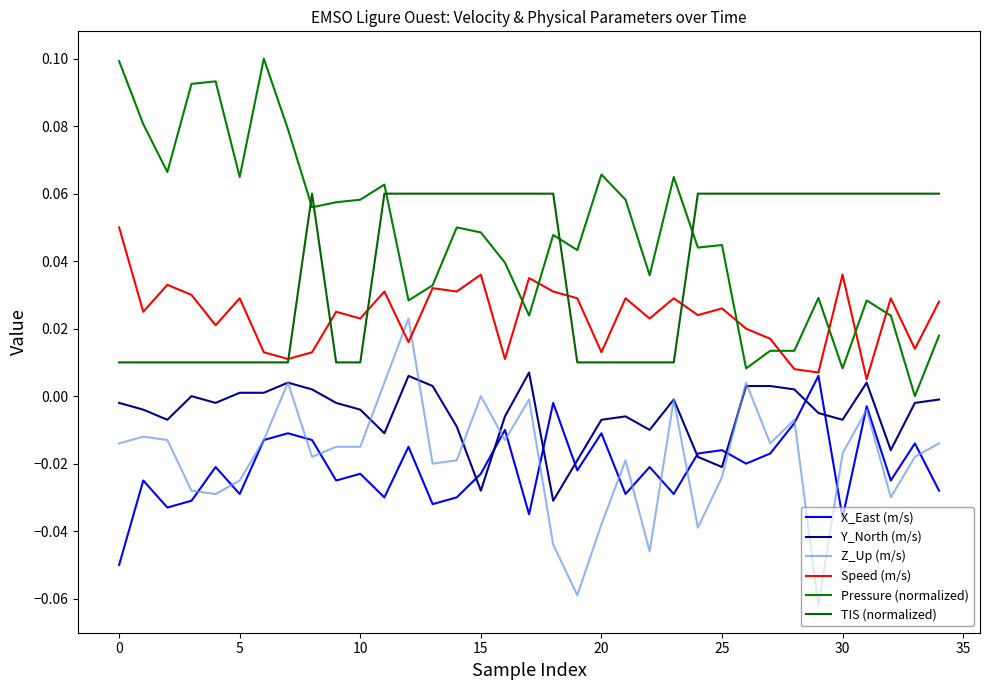

Reading right to left, transcribe all the data shown in this chart.

X_East (m/s): -0.0	-0.0	-0.0	-0.0	-0.0	0.0	-0.0	-0.0	-0.0	-0.0	-0.0	-0.0	-0.0	-0.0	-0.0	-0.0	-0.0	-0.0	-0.0	-0.0	-0.0	-0.0	-0.0	-0.0	-0.0	-0.0	-0.0	-0.0	-0.0	-0.0	-0.0	-0.0	-0.0	-0.0	-0.1
Y_North (m/s): -0.0	-0.0	-0.0	0.0	-0.0	-0.0	0.0	0.0	0.0	-0.0	-0.0	-0.0	-0.0	-0.0	-0.0	-0.0	-0.0	0.0	-0.0	-0.0	-0.0	0.0	0.0	-0.0	-0.0	-0.0	0.0	0.0	0.0	0.0	-0.0	0.0	-0.0	-0.0	-0.0
Z_Up (m/s): -0.0	-0.0	-0.0	-0.0	-0.0	-0.1	-0.0	-0.0	0.0	-0.0	-0.0	-0.0	-0.0	-0.0	-0.0	-0.1	-0.0	-0.0	-0.0	0.0	-0.0	-0.0	0.0	0.0	-0.0	-0.0	-0.0	0.0	-0.0	-0.0	-0.0	-0.0	-0.0	-0.0	-0.0
Speed (m/s): 0.0	0.0	0.0	0.0	0.0	0.0	0.0	0.0	0.0	0.0	0.0	0.0	0.0	0.0	0.0	0.0	0.0	0.0	0.0	0.0	0.0	0.0	0.0	0.0	0.0	0.0	0.0	0.0	0.0	0.0	0.0	0.0	0.0	0.0	0.1
Pressure (normalized): 0.0	0.0	0.0	0.0	0.0	0.0	0.0	0.0	0.0	0.0	0.0	0.1	0.0	0.1	0.1	0.0	0.0	0.0	0.0	0.0	0.1	0.0	0.0	0.1	0.1	0.1	0.1	0.1	0.1	0.1	0.1	0.1	0.1	0.1	0.1
TIS (normalized): 0.1	0.1	0.1	0.1	0.1	0.1	0.1	0.1	0.1	0.1	0.1	0.0	0.0	0.0	0.0	0.0	0.1	0.1	0.1	0.1	0.1	0.1	0.1	0.1	0.0	0.0	0.1	0.0	0.0	0.0	0.0	0.0	0.0	0.0	0.0